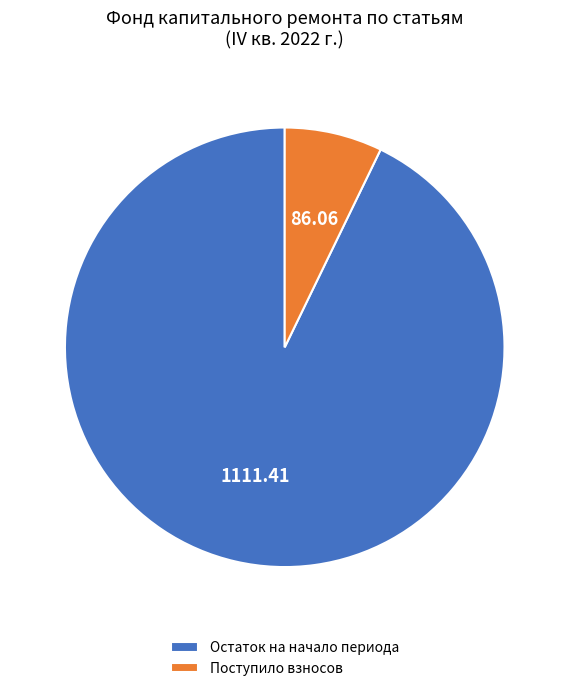

Count the number of slices in the pie.

2